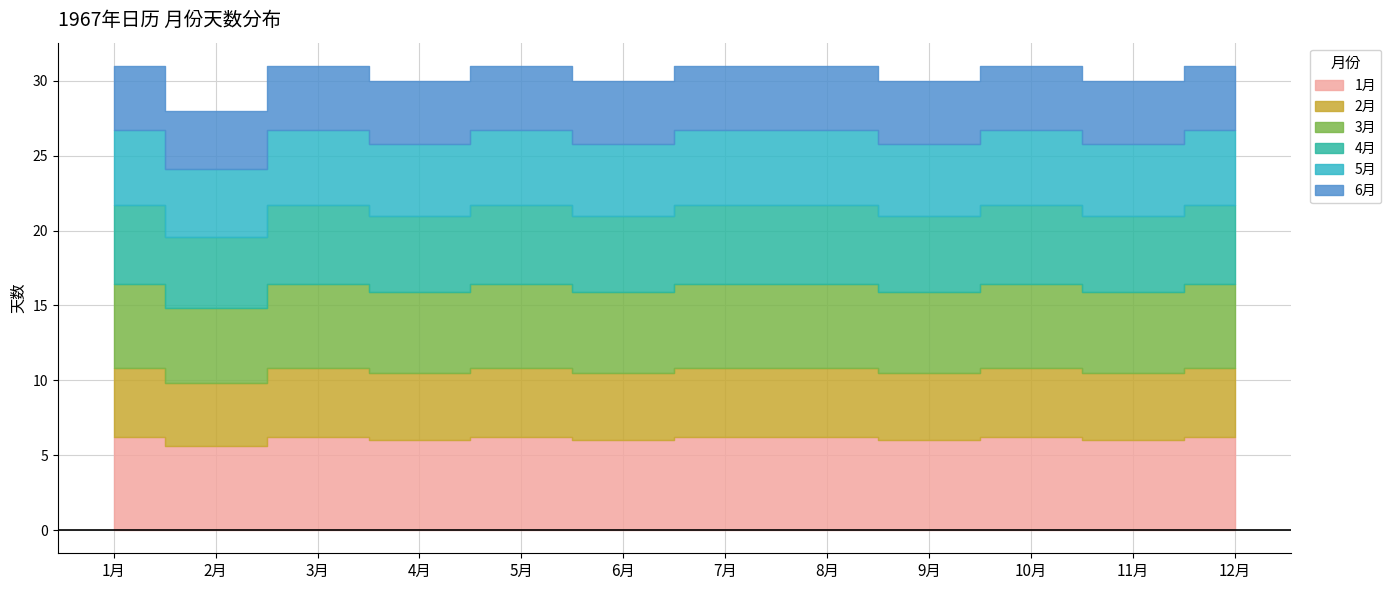

At 17, list the series in order from largest to smallest.

1月, 2月, 3月, 4月, 5月, 6月